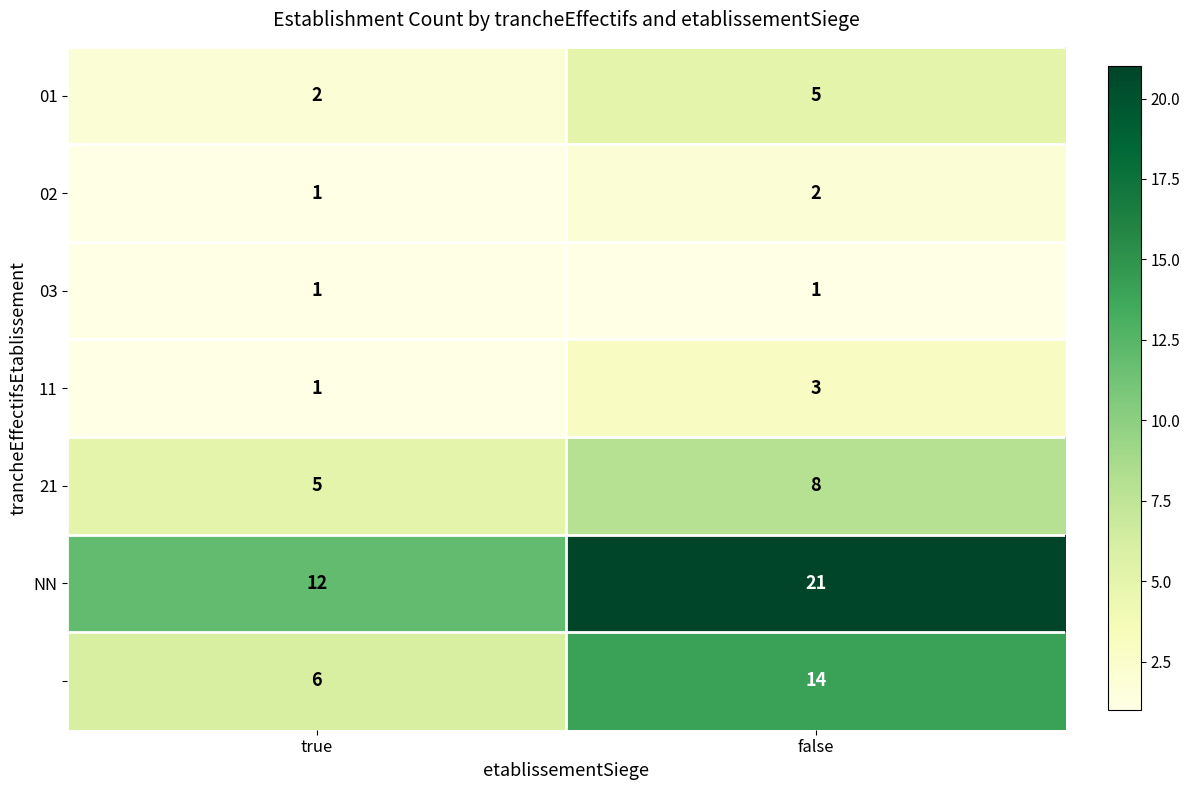

What is the difference between the highest and lowest values at false?

20